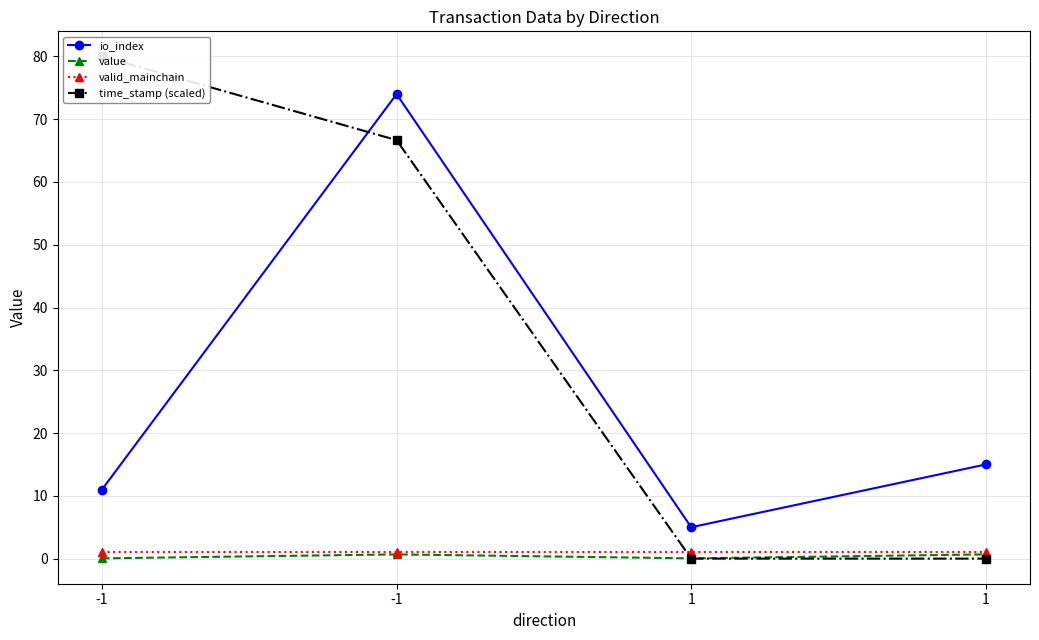

What is the difference between the highest and lowest values at -1?

80.0